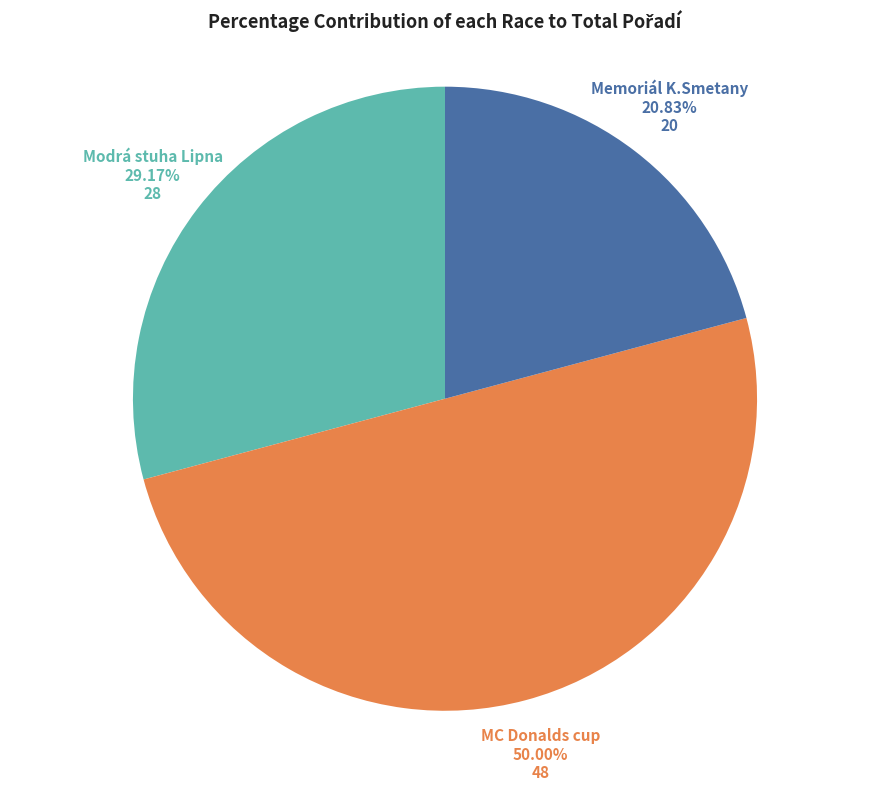

How many segments does this pie chart have?

3